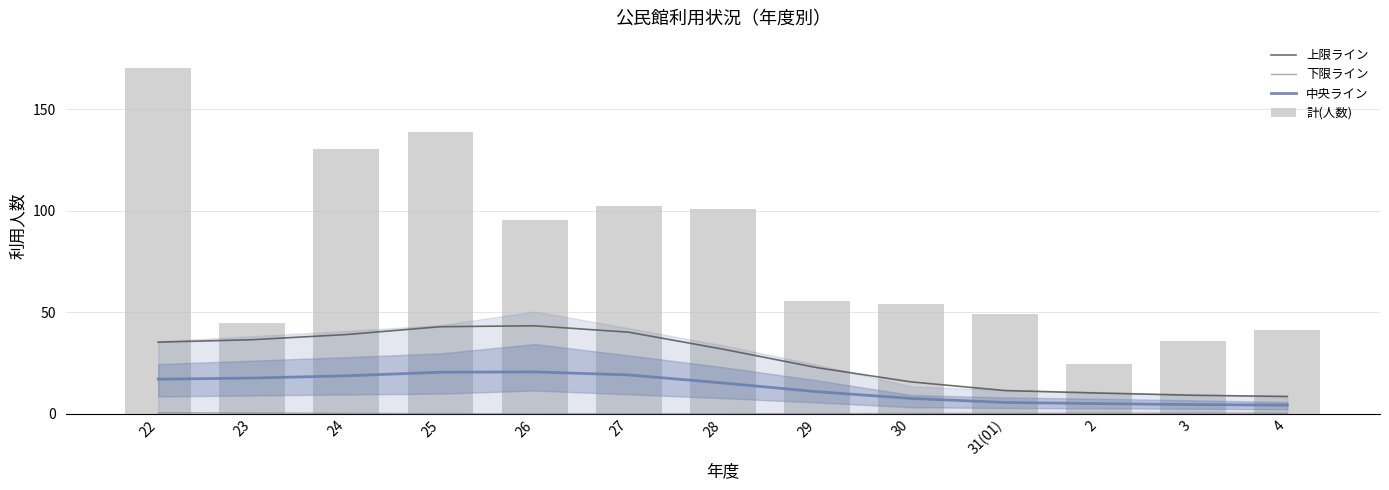

The 上限ライン series shows 10.2 at 2. True or false?

True